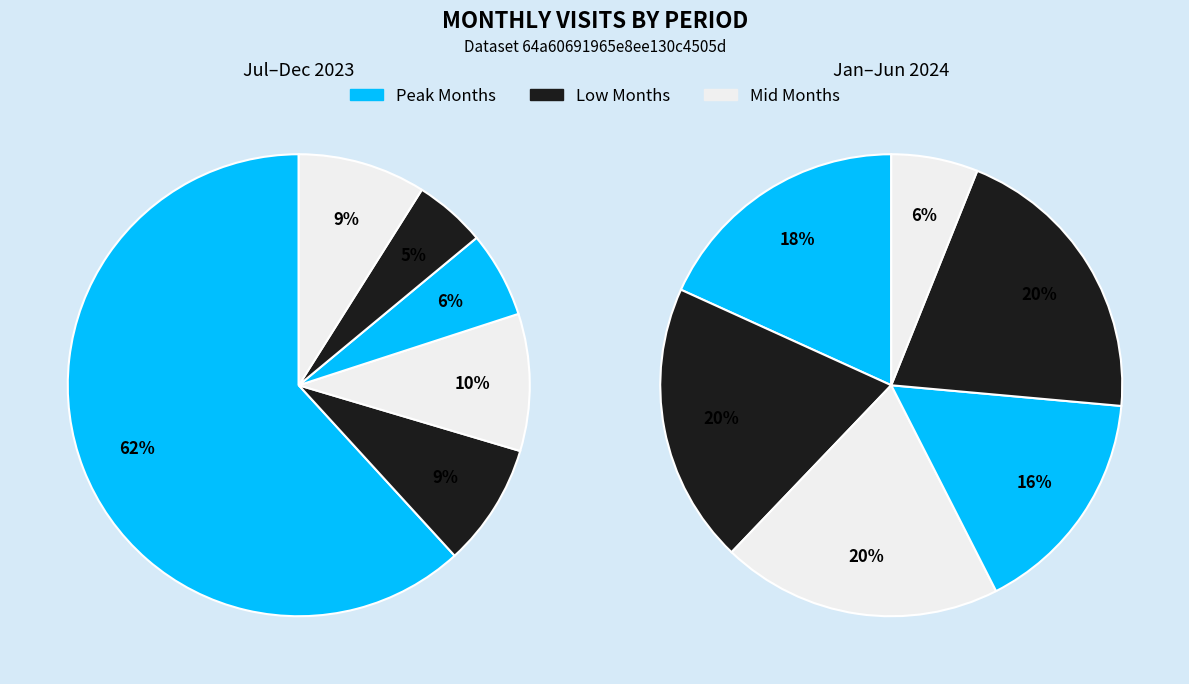

To the nearest percent, what is the difference between the 2023-08 and 2023-11 slice percentages?

2%